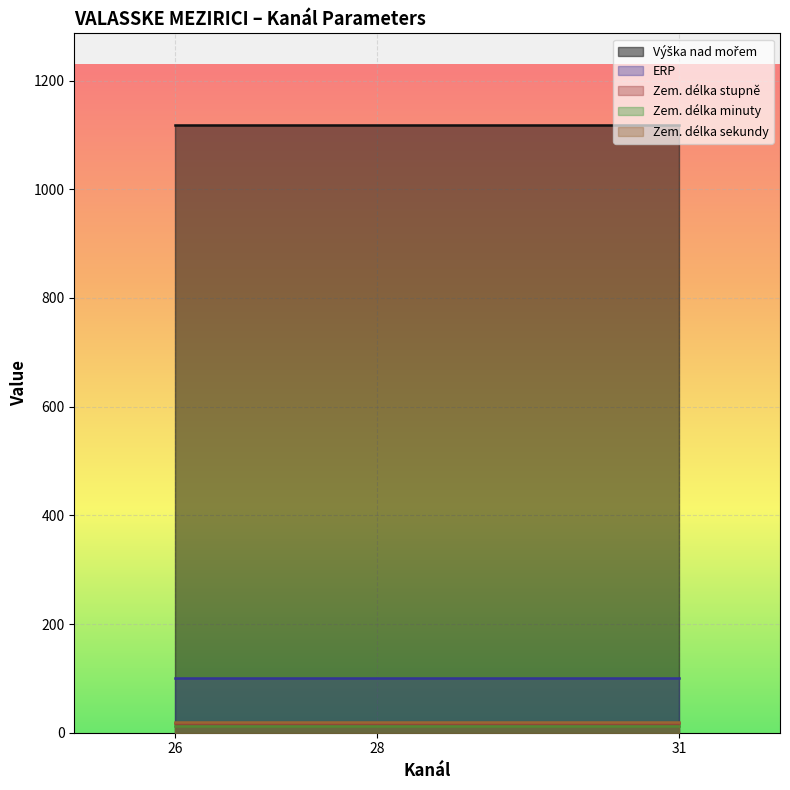

True or false: ERP and Zem. délka minuty intersect in this chart.

False